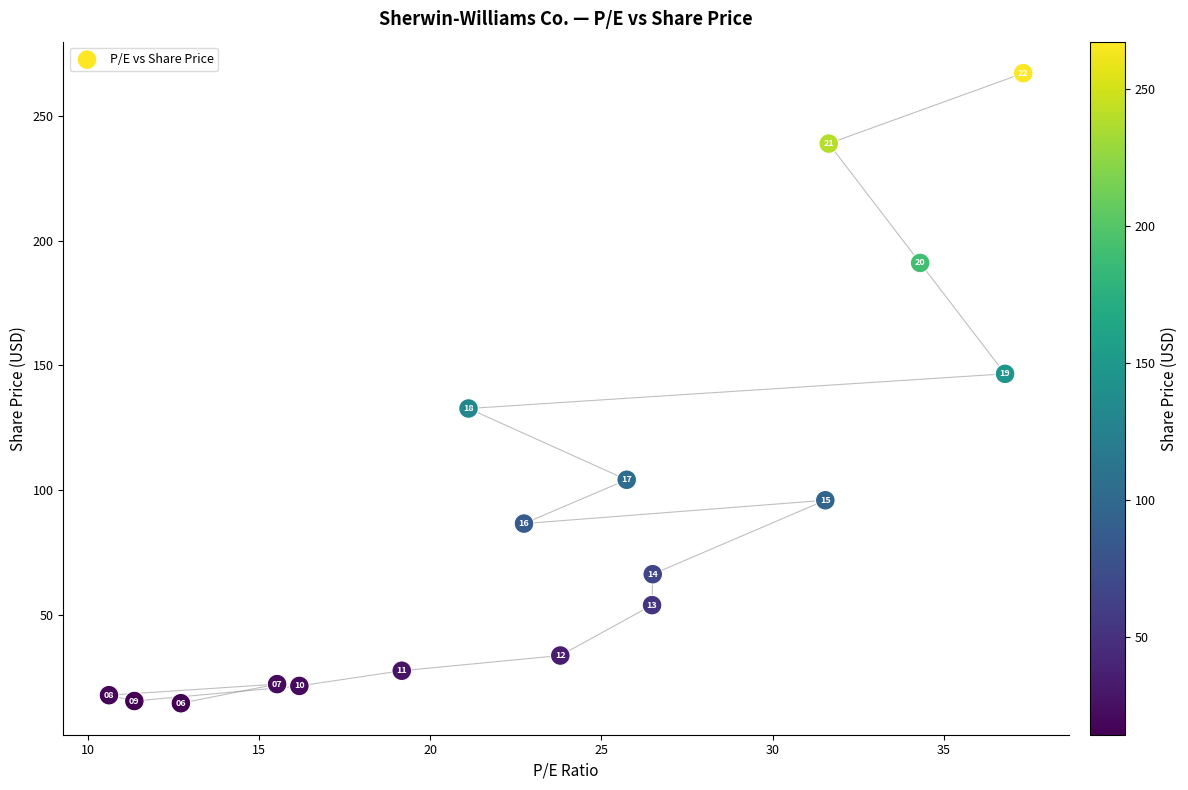

What Y value in the scatter plot is closest to 140?

146.6